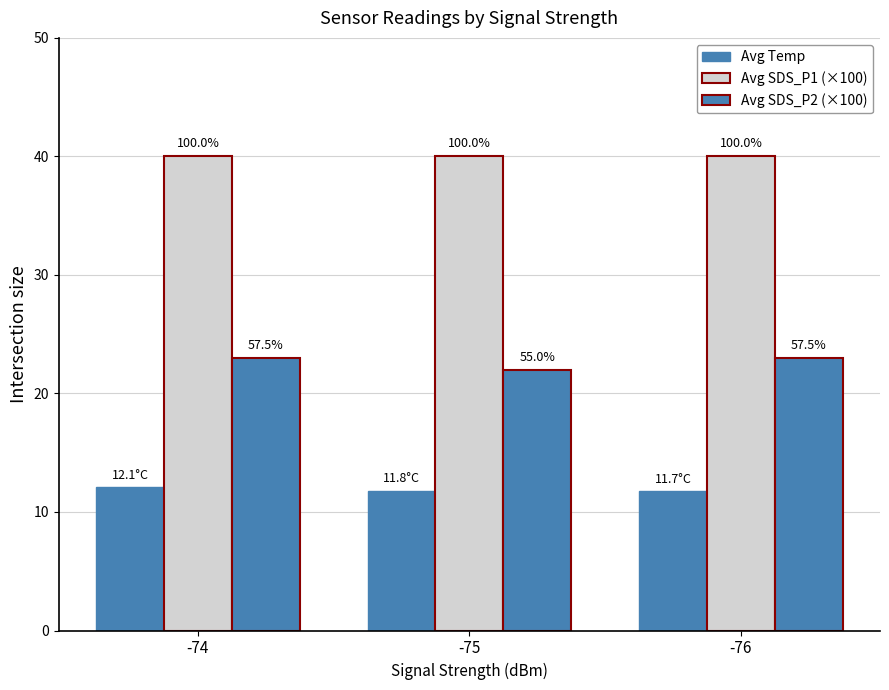

How many groups of bars are there?

3